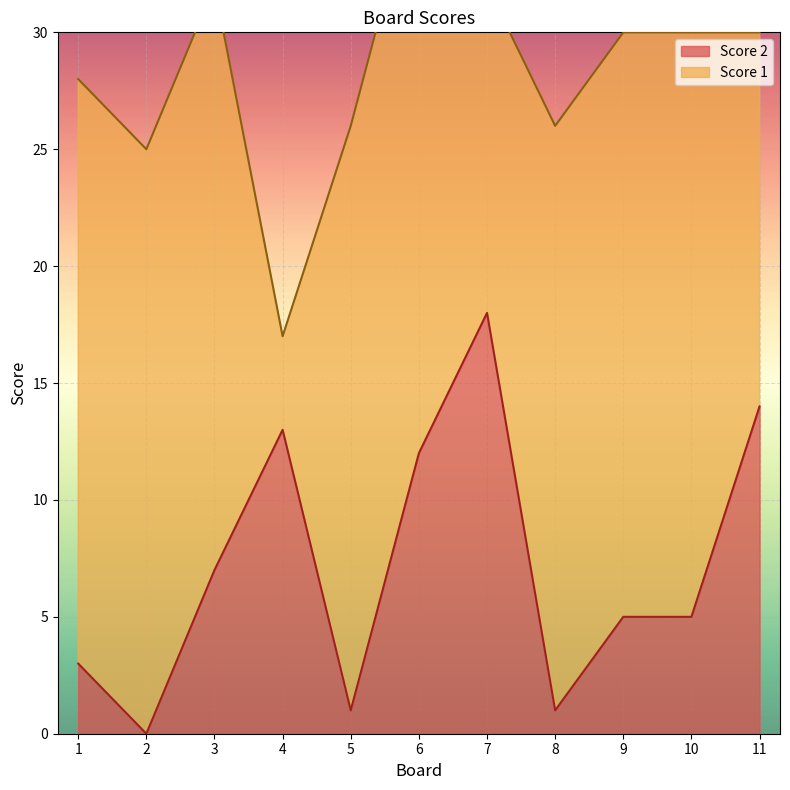

Where is the first local minimum?

2